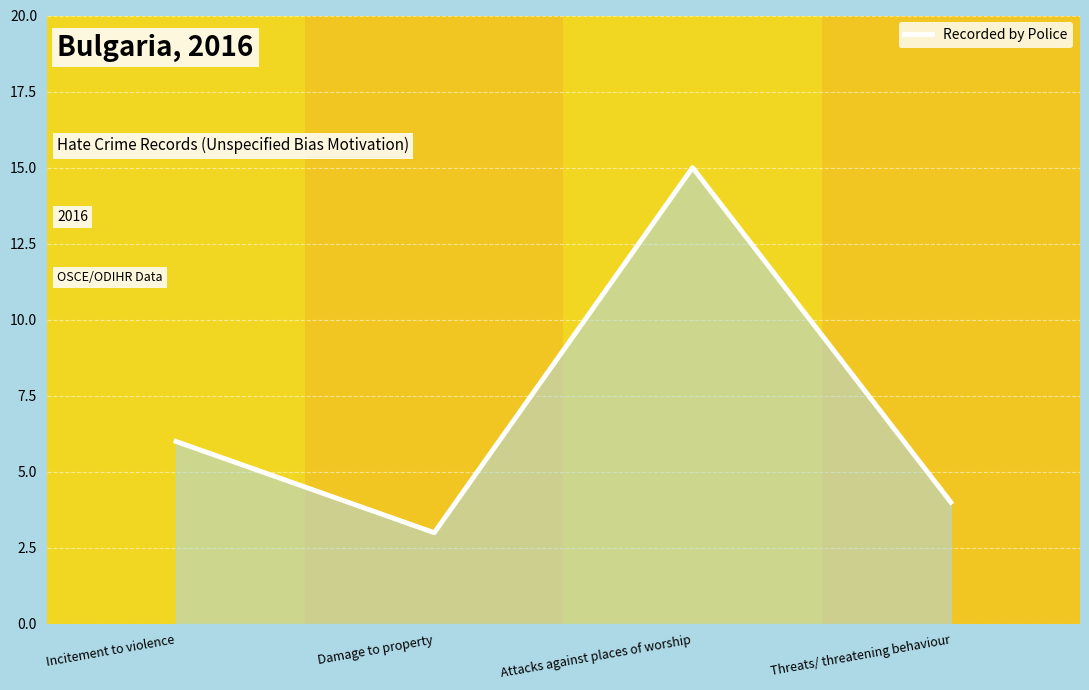

What is the greatest value displayed?

15